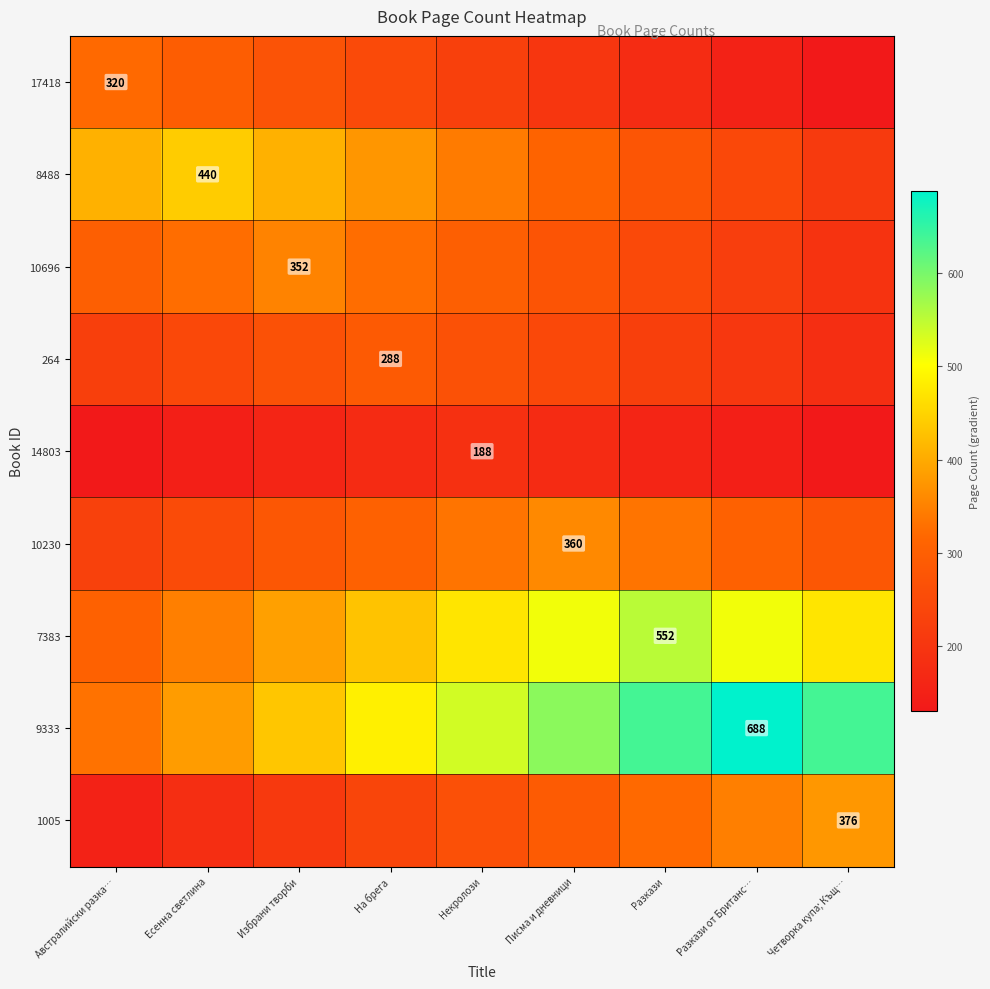

At which category does the chart reach its peak across all series?

Разкази от Британс…